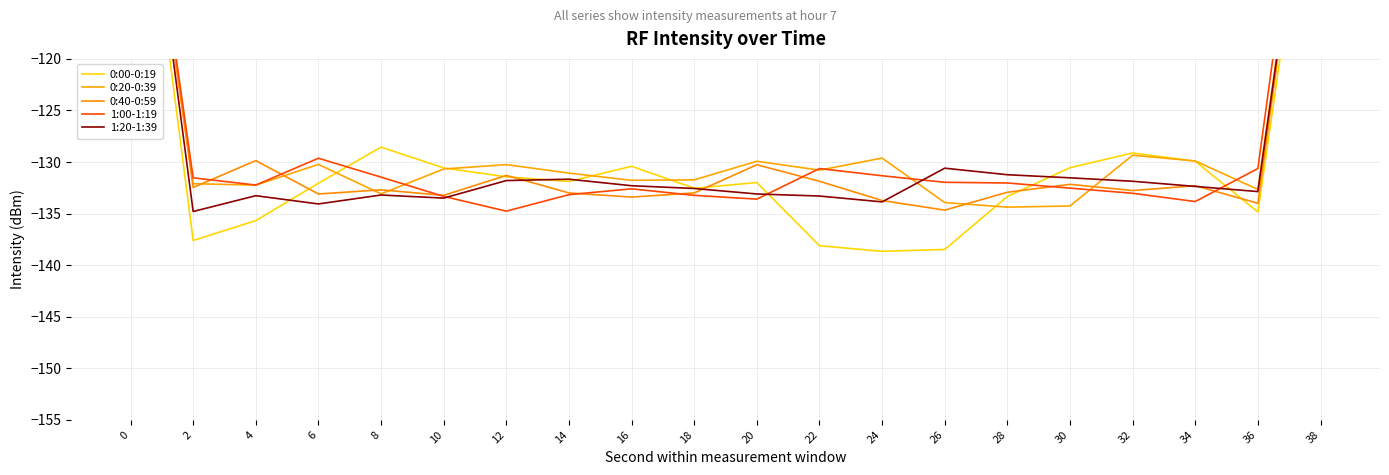

Read the 1:20-1:39 value at 20.

-133.1